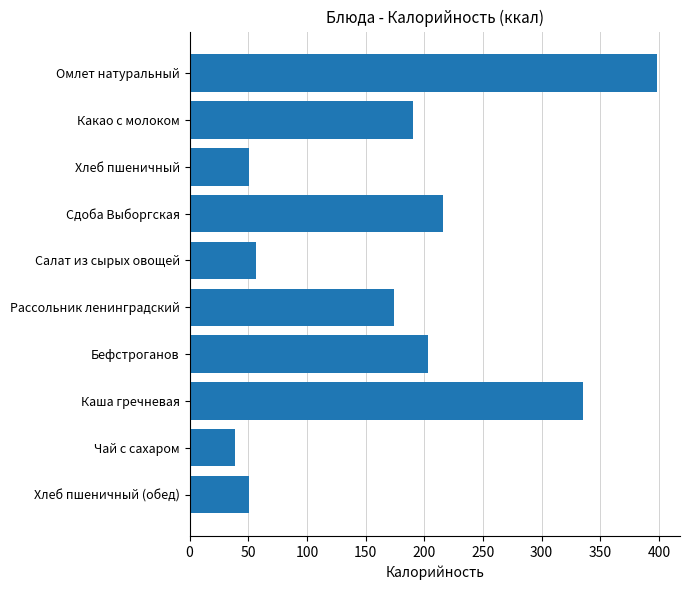

What is the difference between the second highest and minimum values?

296